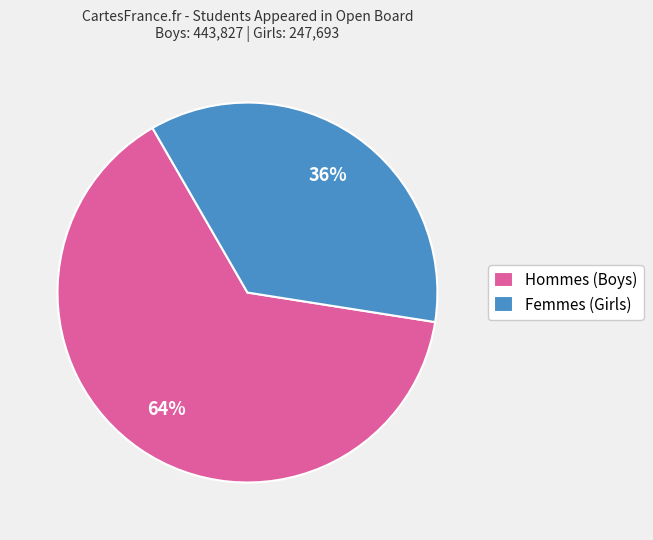

Is it true that Hommes (Boys) is 79% of the pie?

False